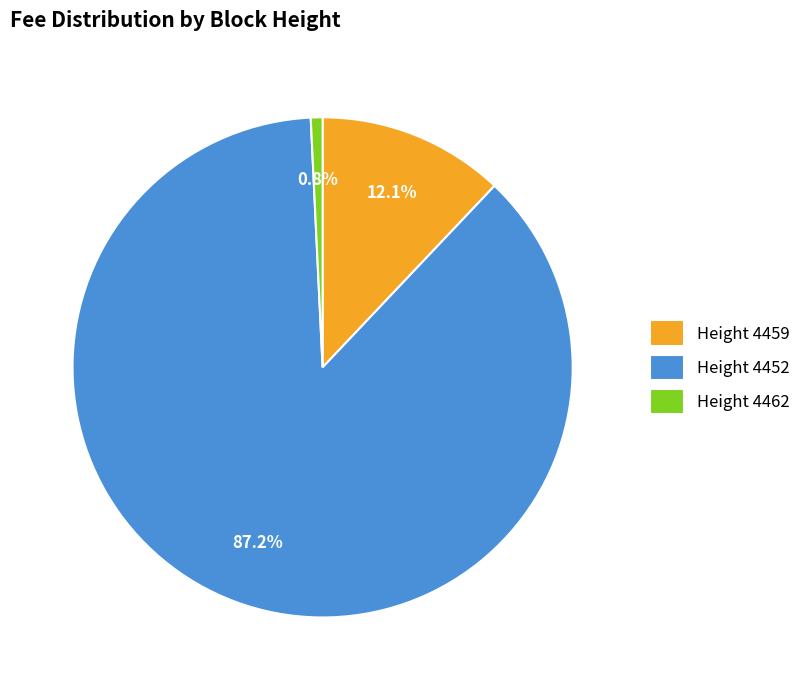

Is Height 4459 the majority of the pie?

No